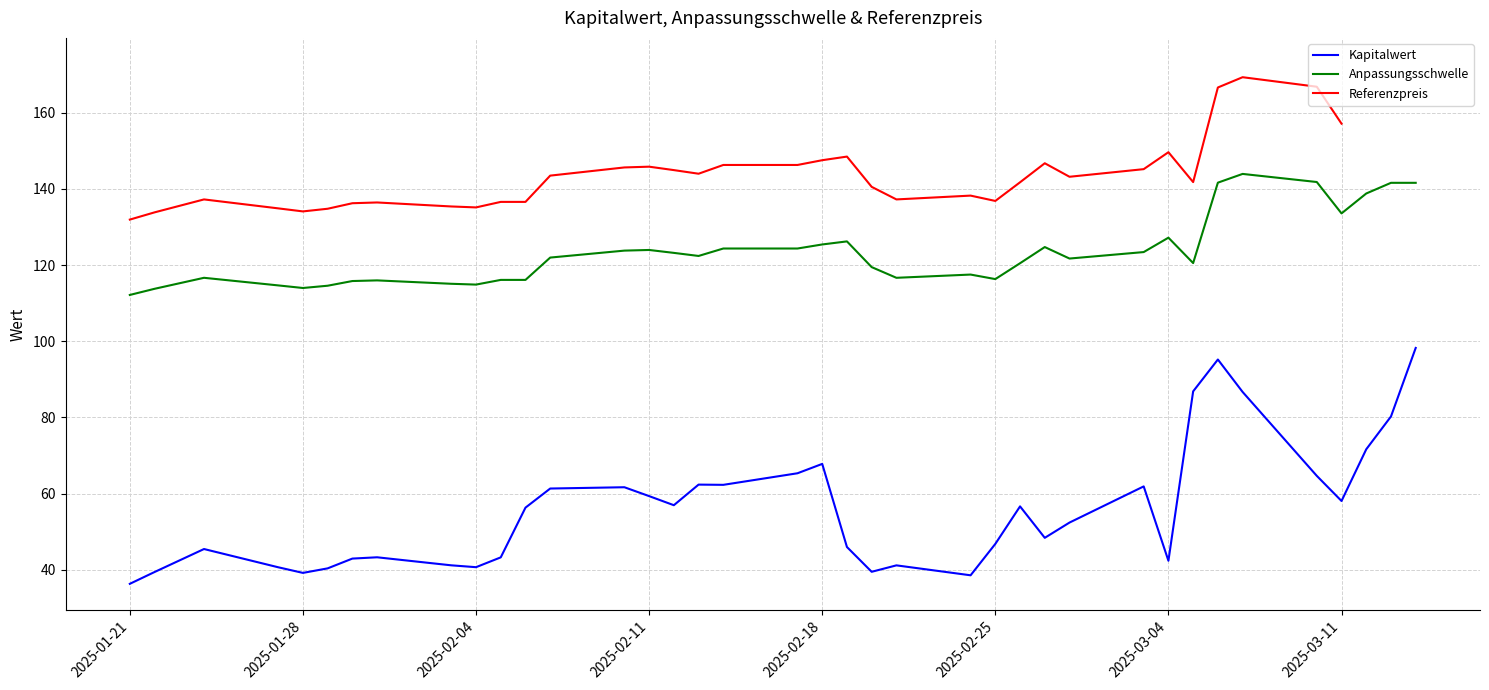

Does the chart have visible grid lines?

Yes